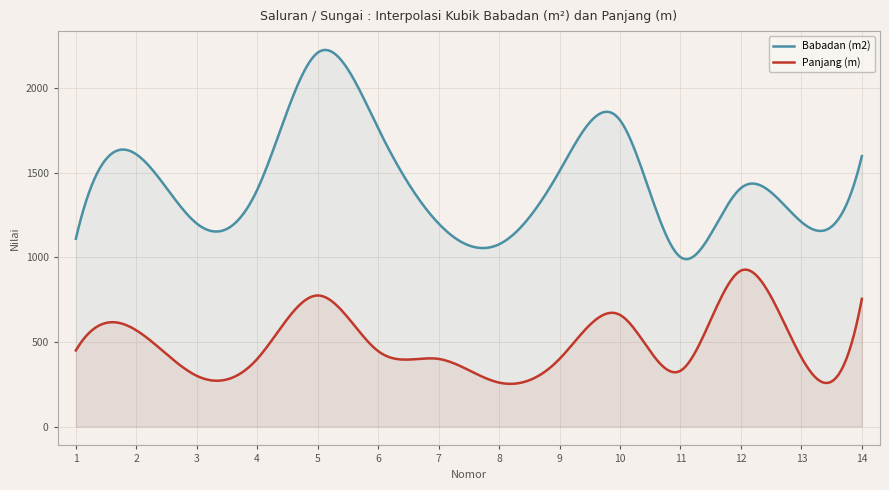

What is the difference between the Babadan (m2) values at 4 and 7?

200.0